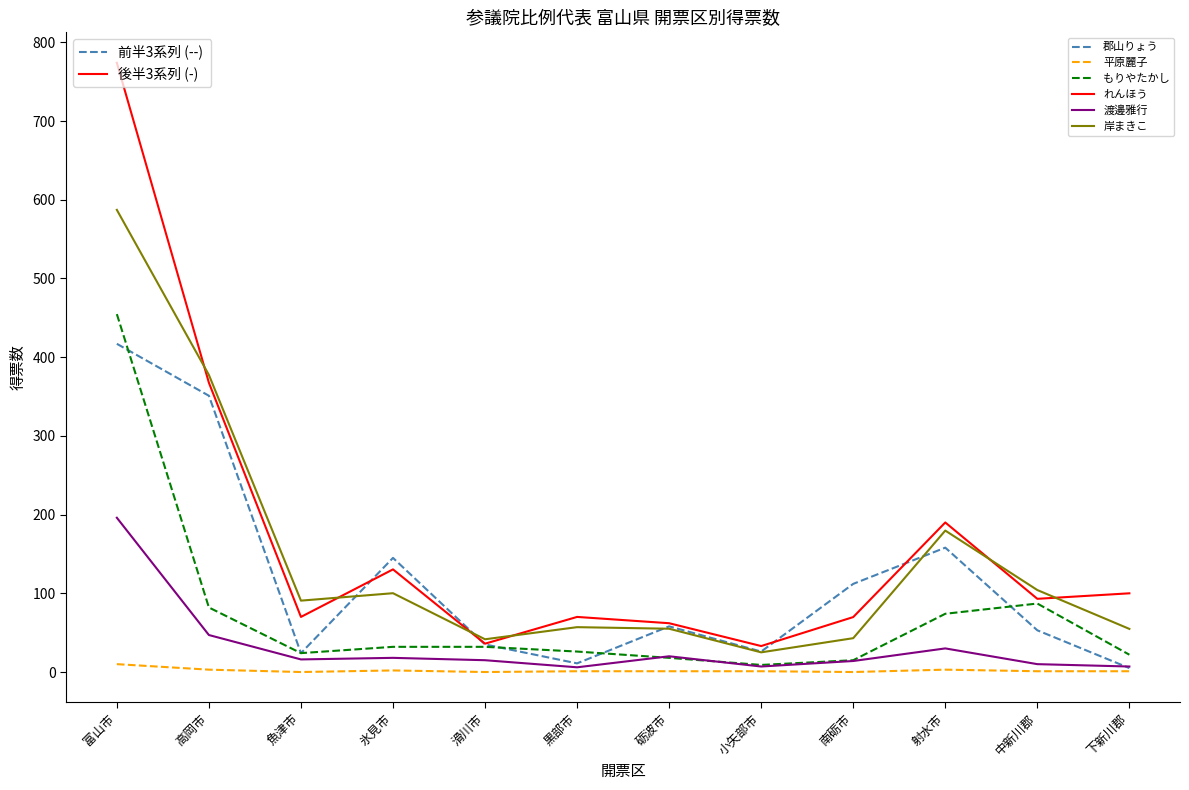

Which series has the largest total across all categories?

れんほう